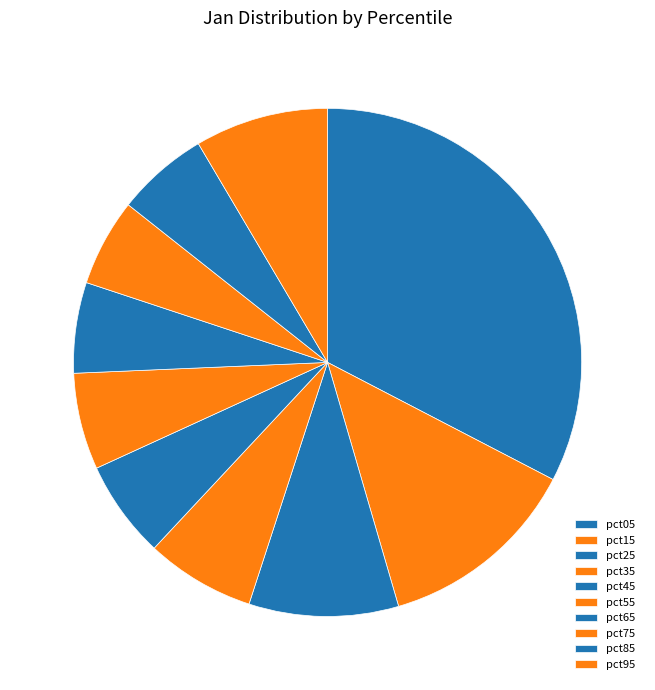

Is there a majority slice in this chart?

No